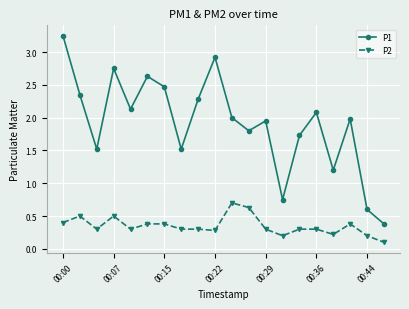

What is the average value of the P2 series?

0.3